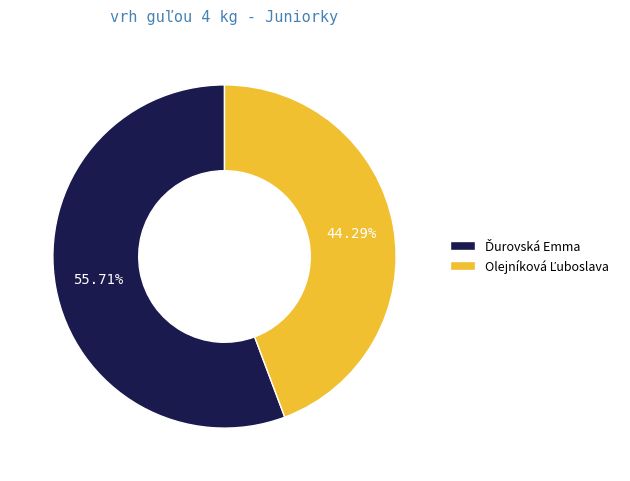

Does any single category account for the majority?

Yes